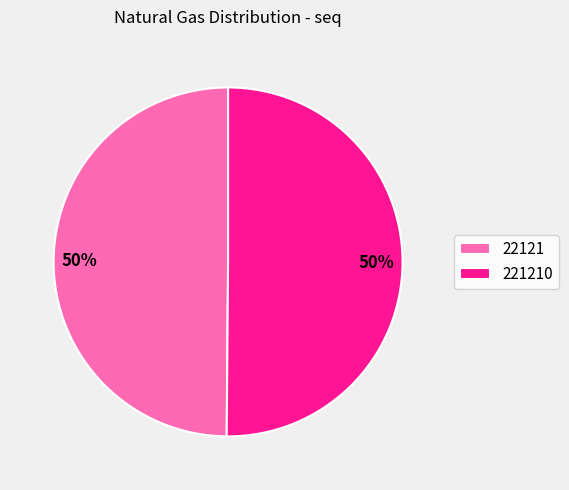

The 221210 slice represents 44% of the pie. True or false?

False